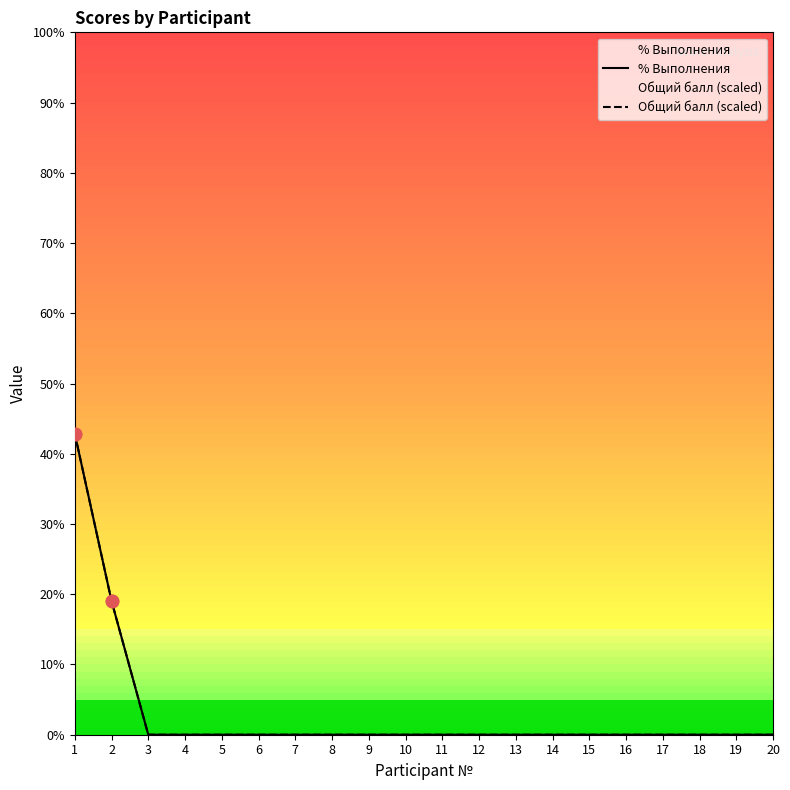

Which series has the largest total across all categories?

% Выполнения